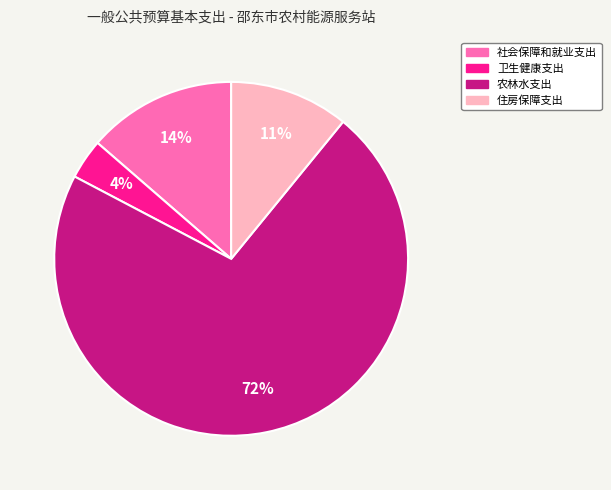

To the nearest percent, what is the average slice percentage?

25%